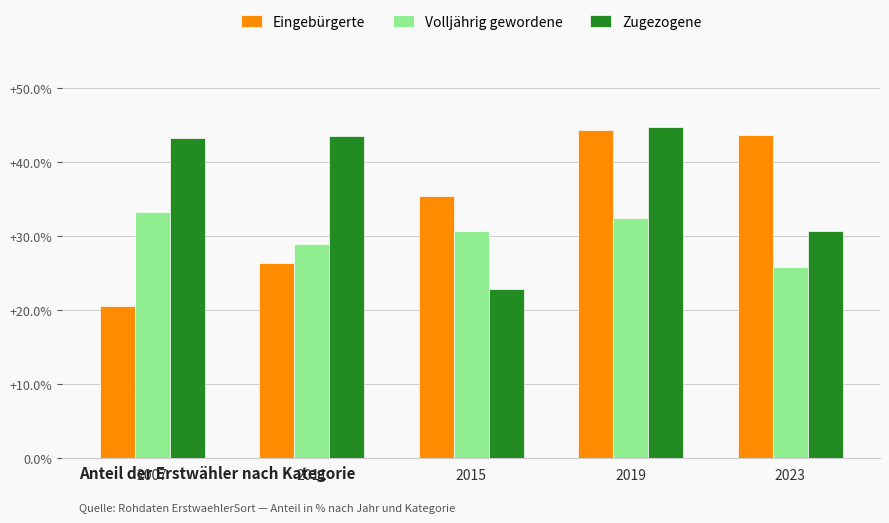

True or false: Volljährig gewordene has a value of 36.8 at 2023.

False